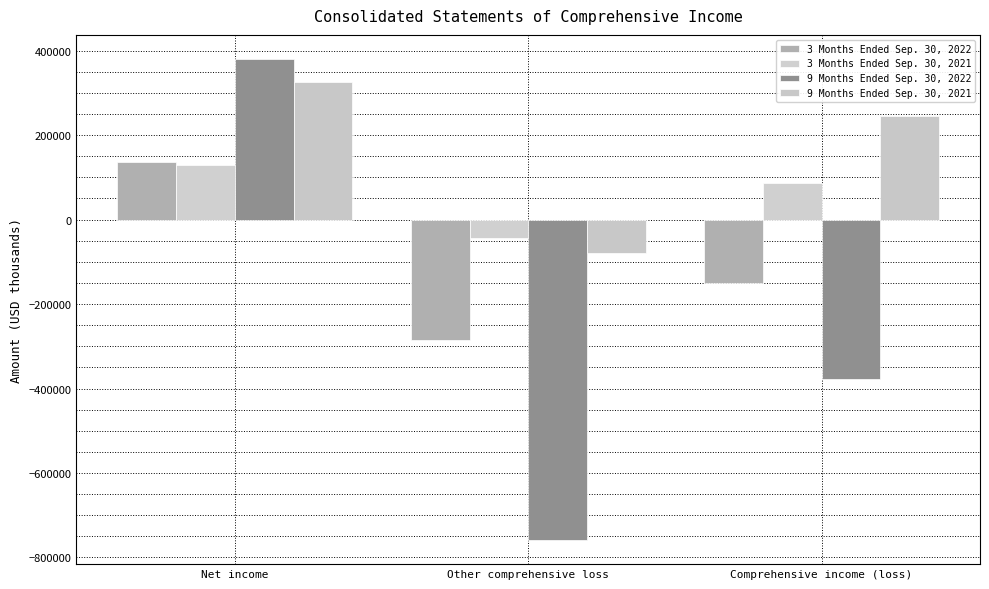

Reading right to left, list all the values displayed in this chart.

3 Months Ended Sep. 30, 2022: -150215	-285604	135389
3 Months Ended Sep. 30, 2021: 86918	-42664	129582
9 Months Ended Sep. 30, 2022: -378544	-758846	380302
9 Months Ended Sep. 30, 2021: 245601	-79871	325472